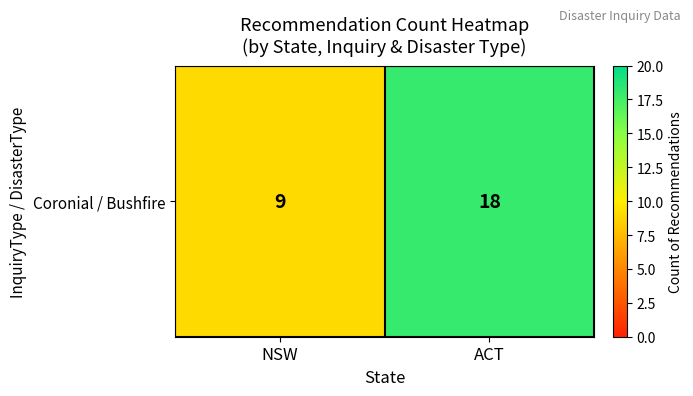

How many values are between 9 and 18?

2